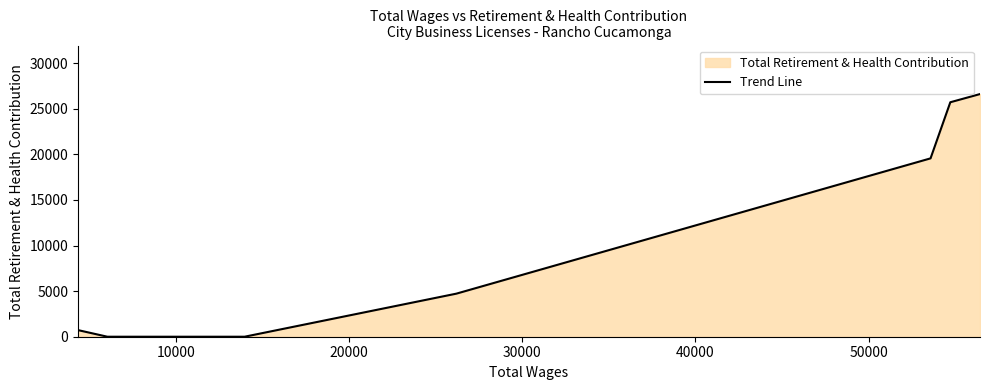

Does the chart display data point markers on the line(s)?

No